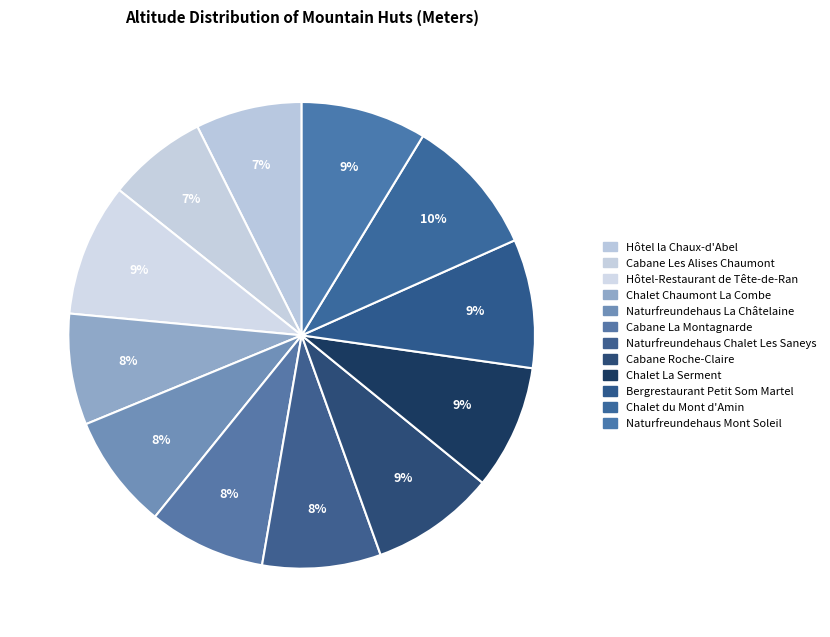

True or false: Naturfreundehaus Chalet Les Saneys accounts for 8% of the total.

True